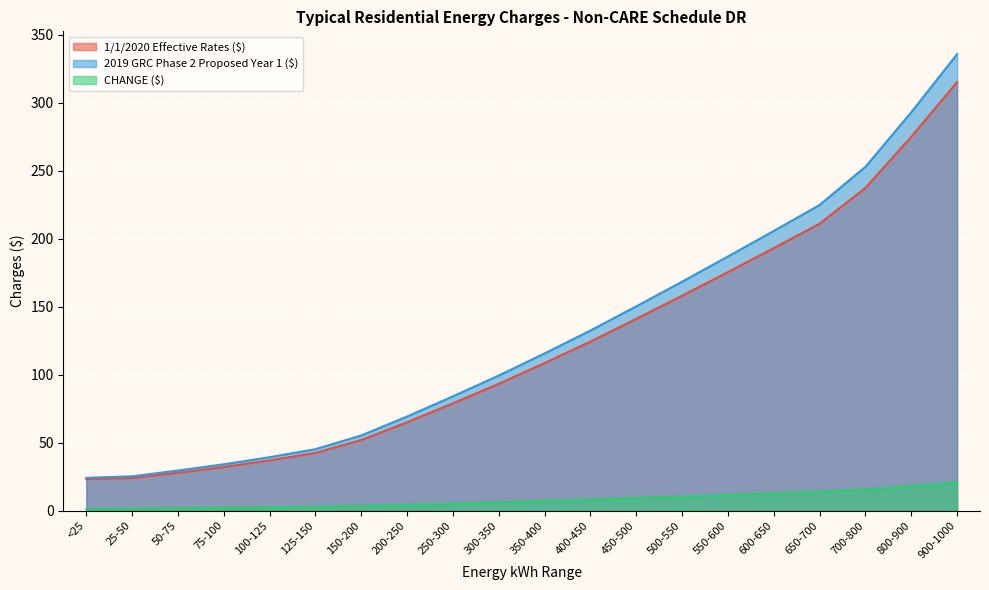

At 50-75, list the series in order from smallest to largest.

CHANGE ($), 1/1/2020 Effective Rates ($), 2019 GRC Phase 2 Proposed Year 1 ($)